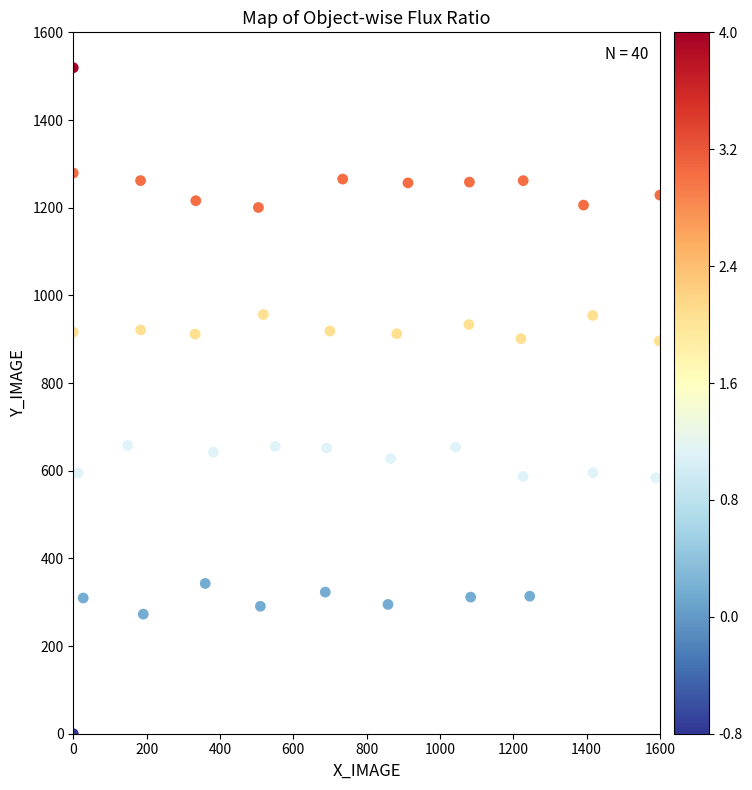

What is the range of Y values (max minus min)?

1519.3